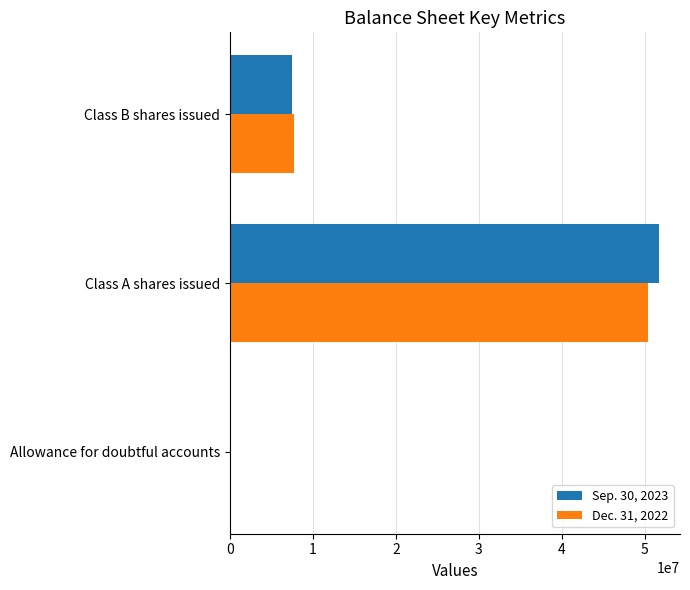

Which category has the highest value in the Sep. 30, 2023 series?

Class A shares issued